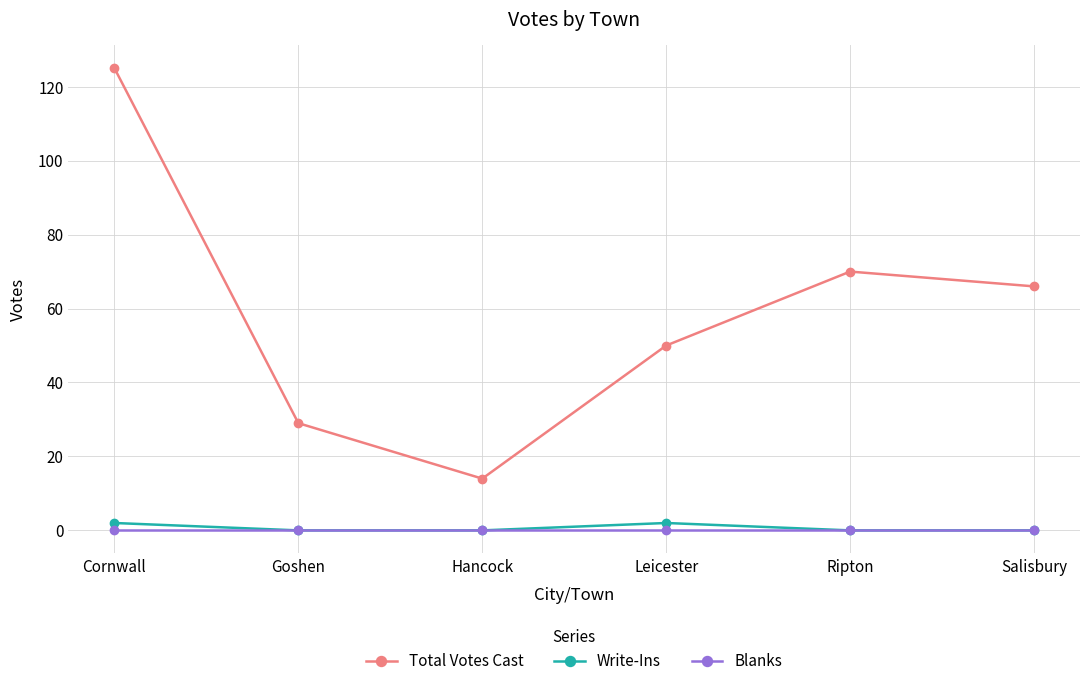

At how many categories does at least one series exceed 7?

6